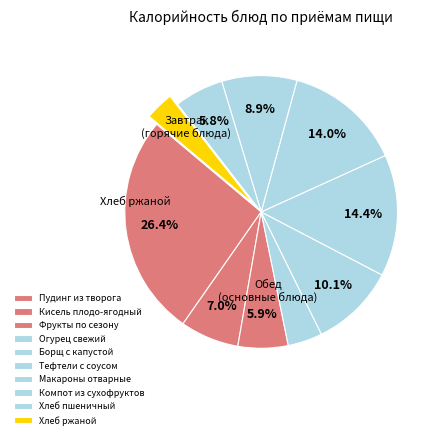

The Кисель плодо-ягодный slice represents 7% of the pie. True or false?

True